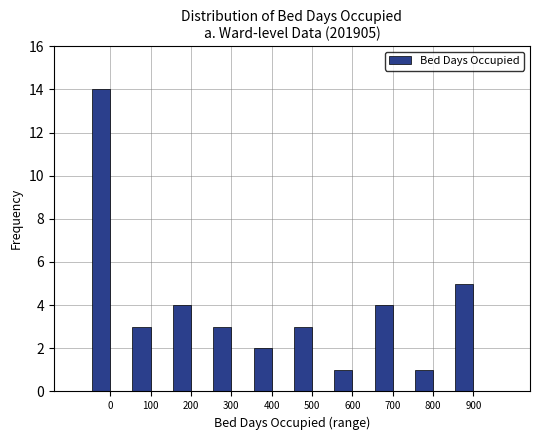

Reading left to right, list all the values displayed in this chart.

14	3	4	3	2	3	1	4	1	5